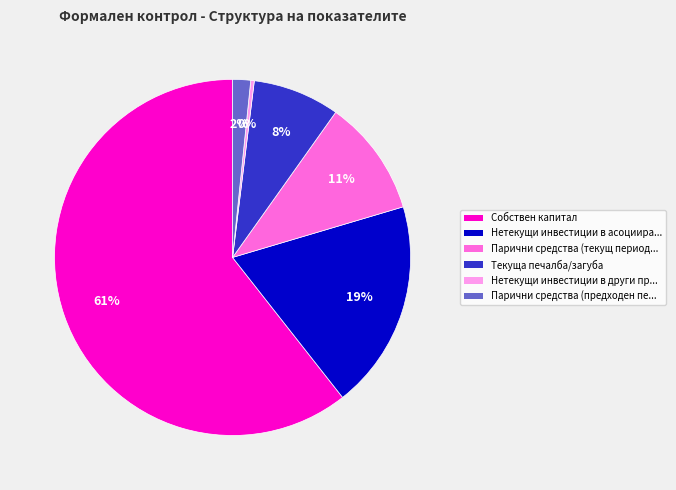

How many segments does this pie chart have?

6